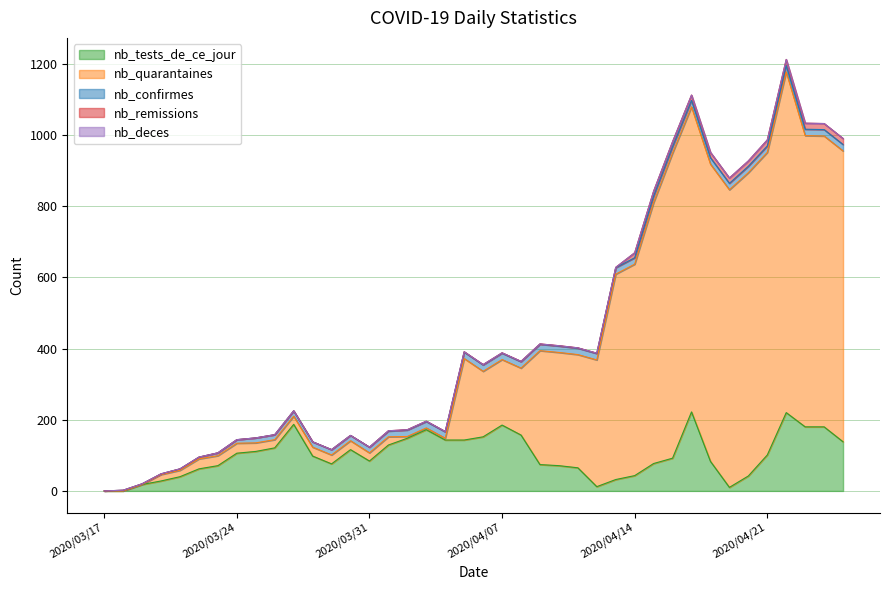

How many data points does each series have?

40